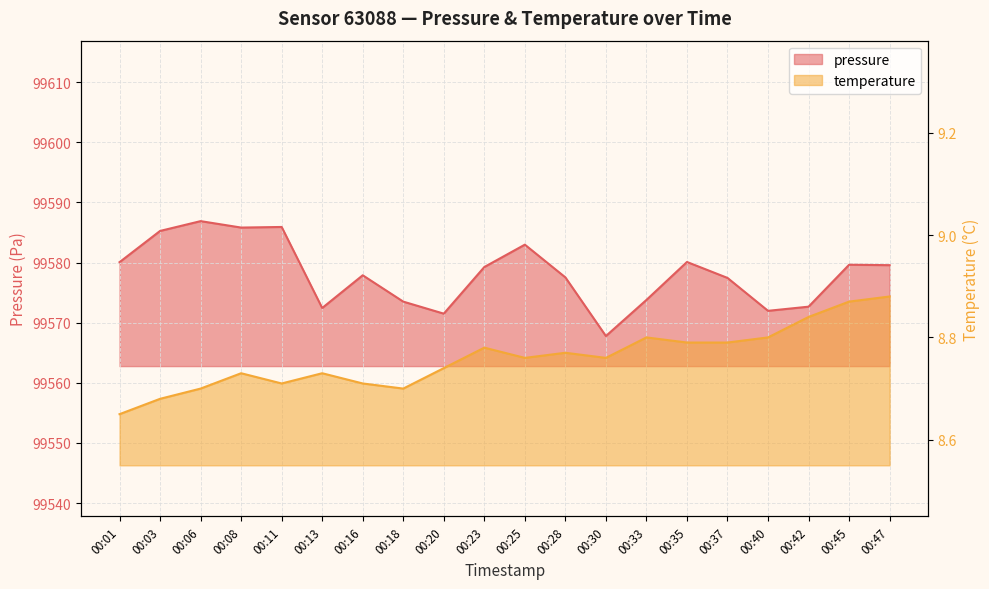

What is the value of the pressure point at the 8th from the left?

99573.5